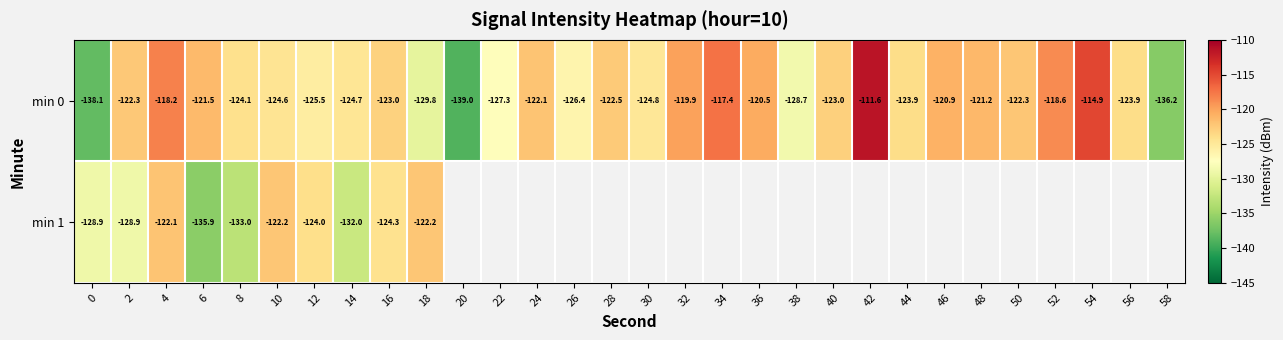

Is the value of min 1 at 16 greater than the value of min 0 at 34?

No